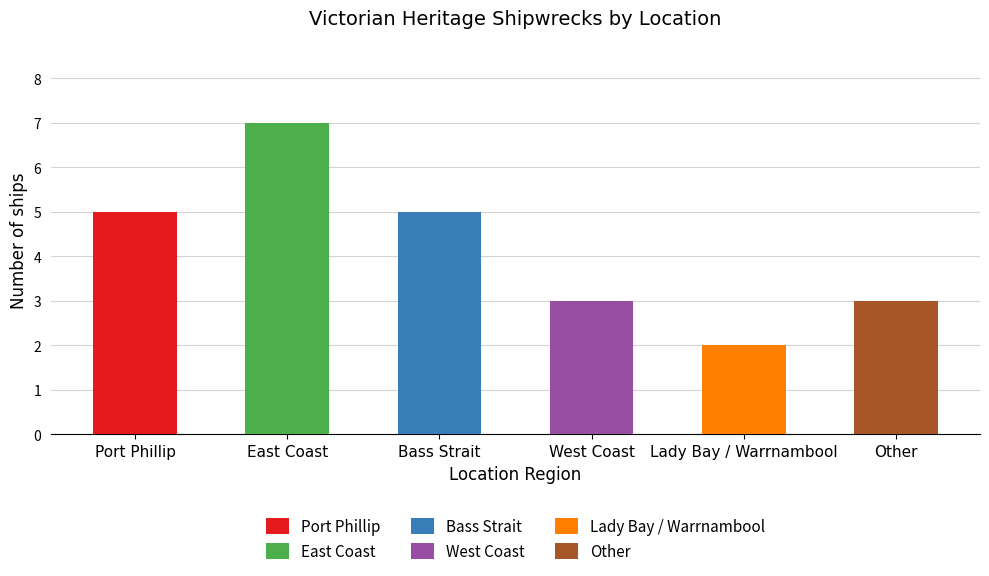

The chart shows a value of 7 at Bass Strait. True or false?

False